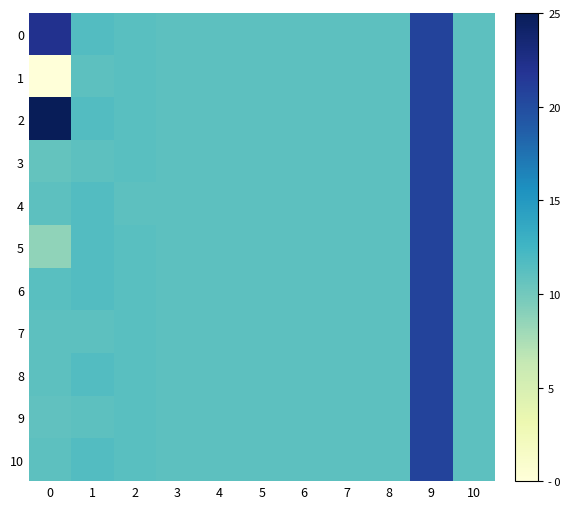

How many data points does each series have?

11